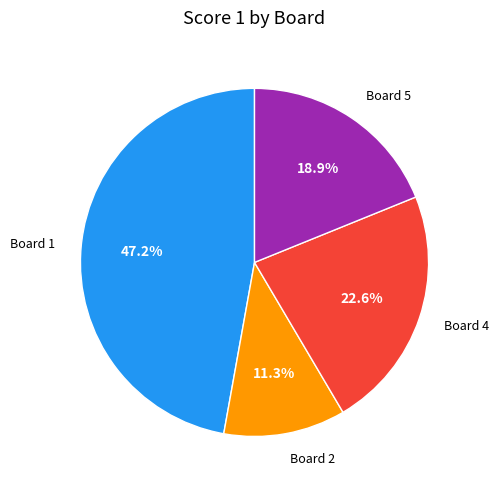

Which category has the smallest portion of the pie?

Board 2